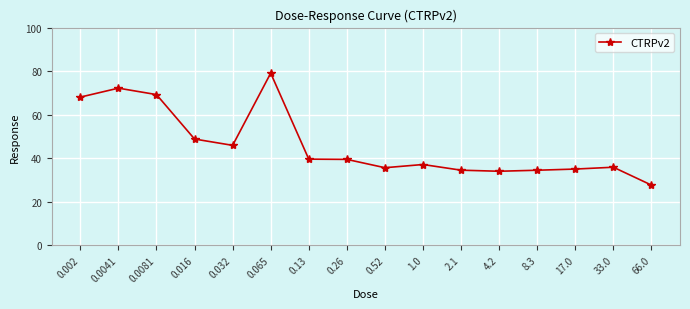

True or false: the data shows 20.2 at 2.1.

False